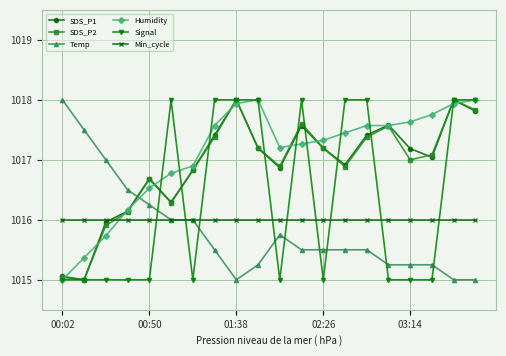

True or false: SDS_P1 and Temp cross at least once.

True